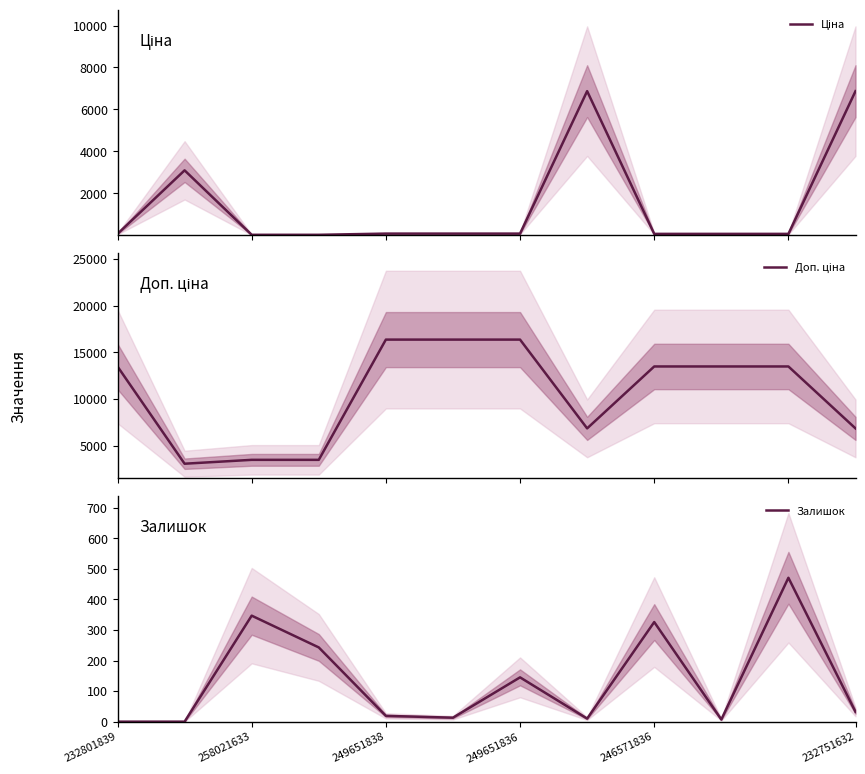

Is the value of Залишок at 8 greater than the value of Доп. ціна at 9?

No